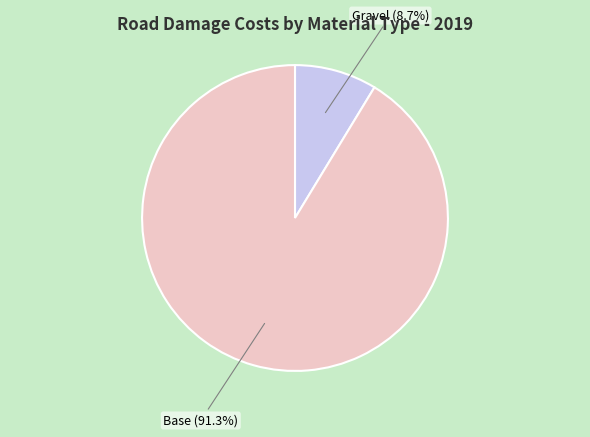

Is there any slice that represents more than half of the pie?

Yes